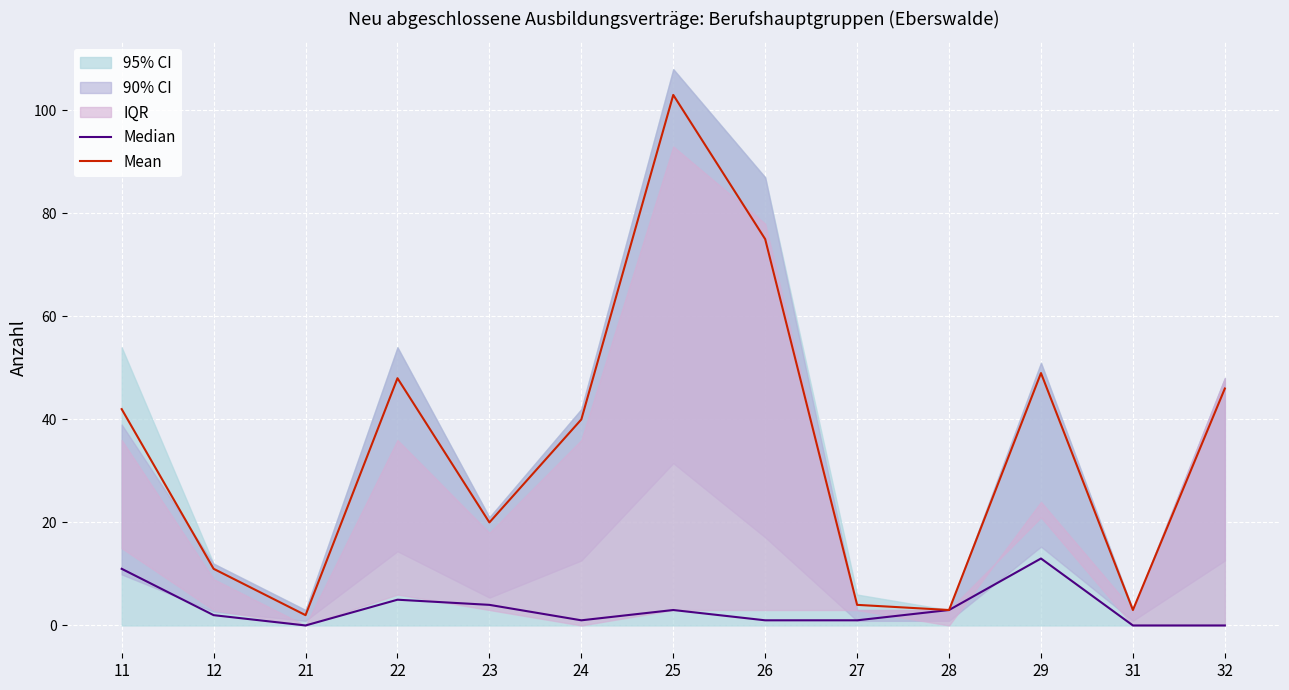

At which category is the sum across all series the highest?

25